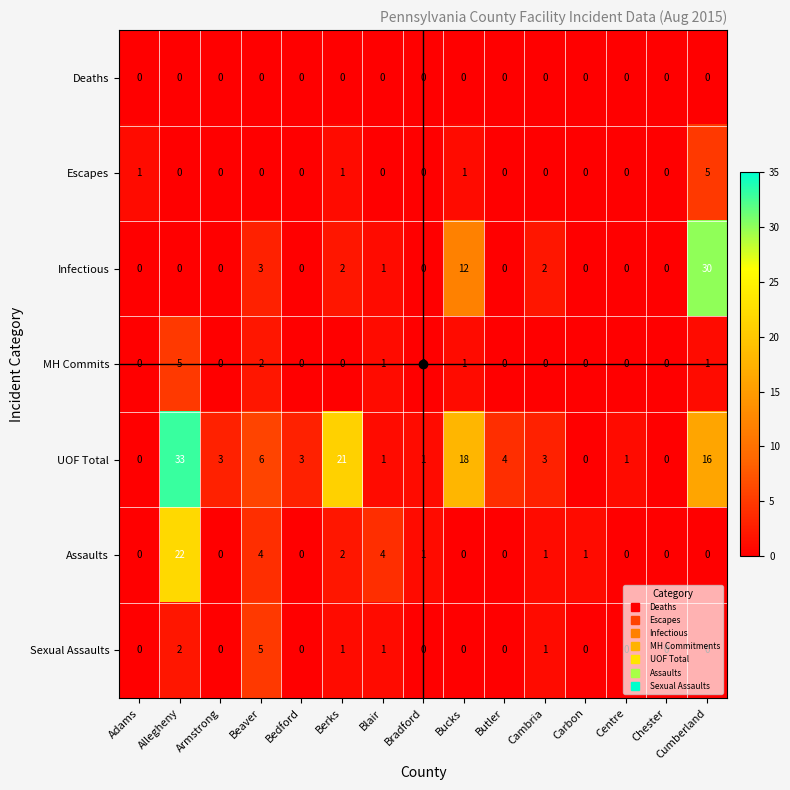

How many MH Commits values are between 0 and 1?

13